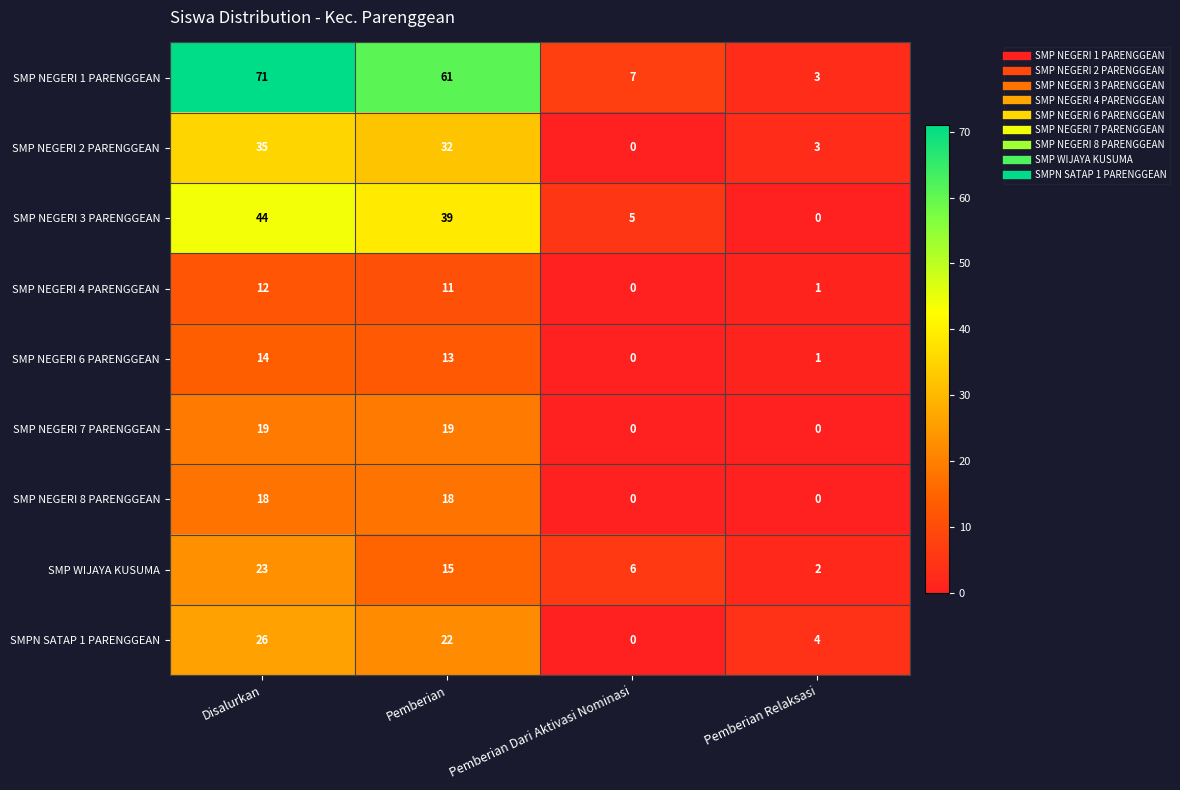

Which series has the widest spread of values?

SMP NEGERI 1 PARENGGEAN